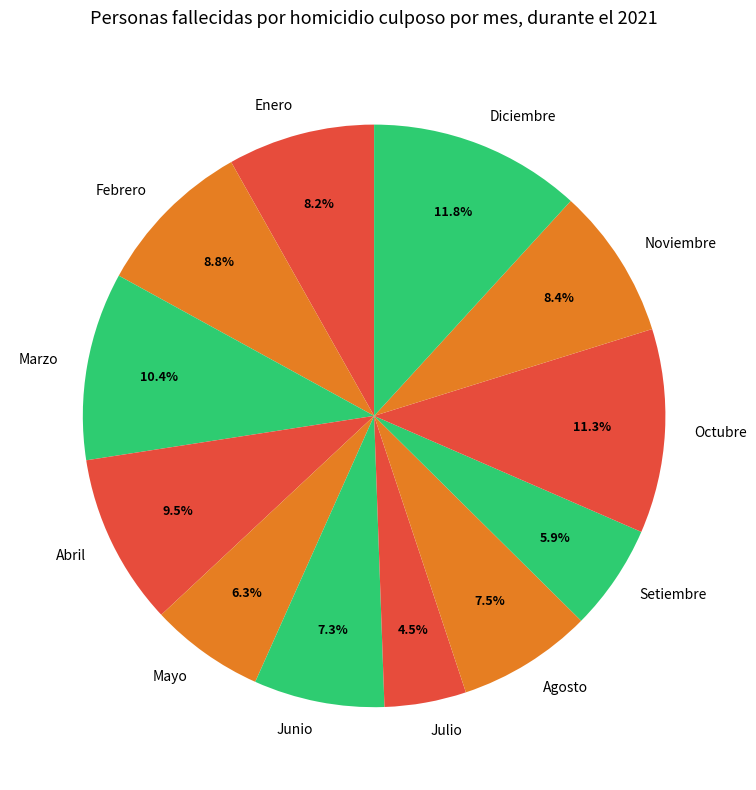

Is the sum of Junio and Setiembre greater than half?

No